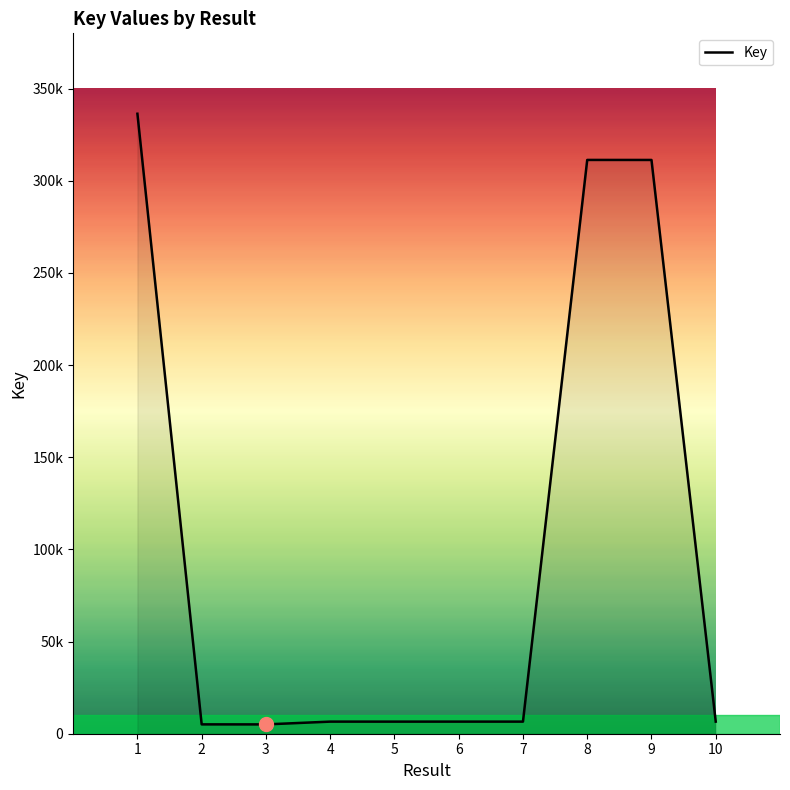

What is the value of the 1st point from the left?

336372